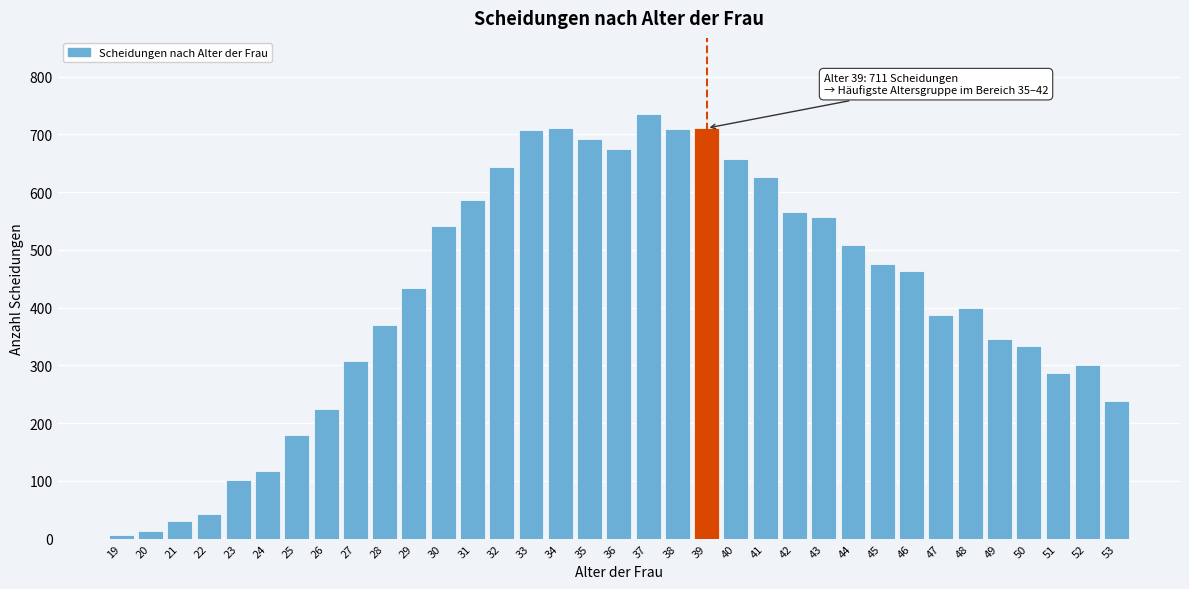

At which category does the chart reach its peak across all series?

37